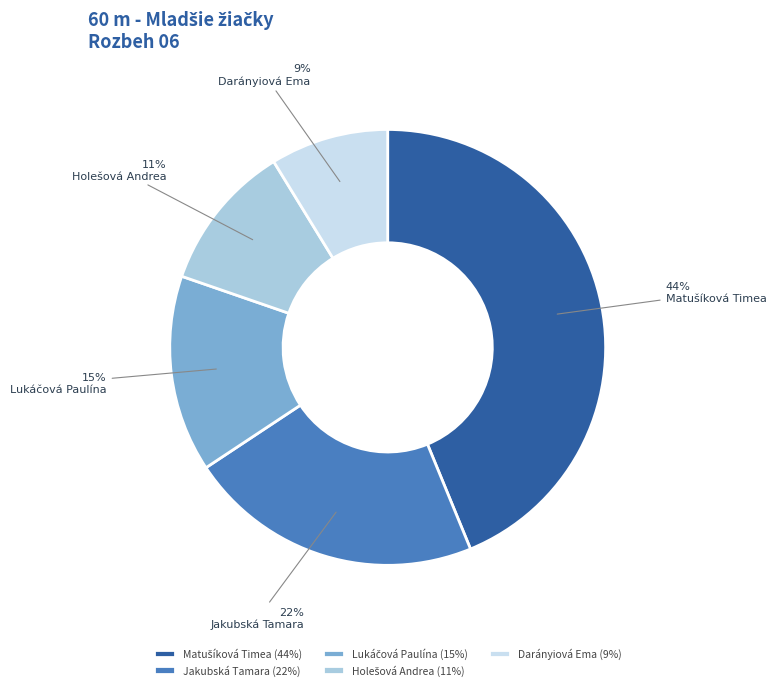

Combined, do Darányiová Ema and Jakubská Tamara account for over 50%?

No